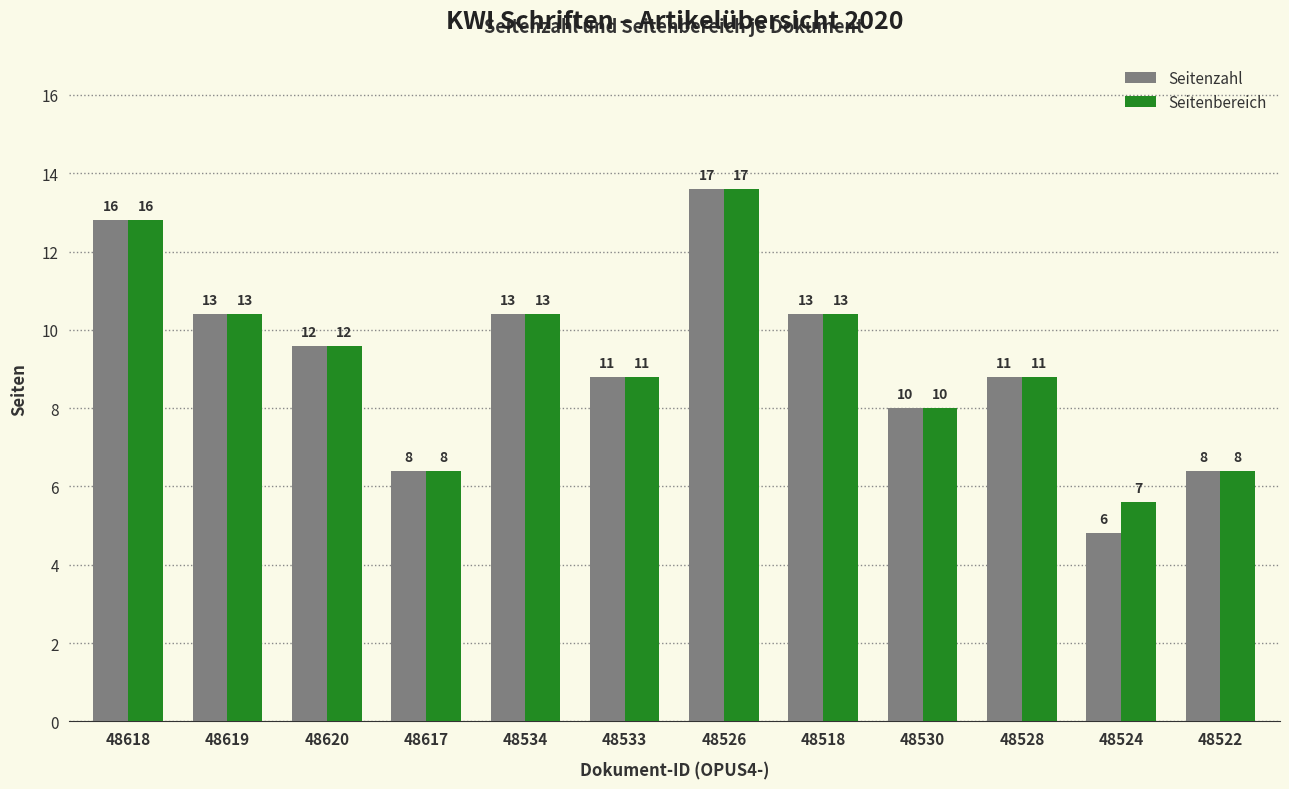

Reading right to left, what are all the values shown in this chart?

Seitenzahl: 48522=8	48524=6	48528=11	48530=10	48518=13	48526=17	48533=11	48534=13	48617=8	48620=12	48619=13	48618=16
Seitenbereich: 48522=8	48524=7	48528=11	48530=10	48518=13	48526=17	48533=11	48534=13	48617=8	48620=12	48619=13	48618=16